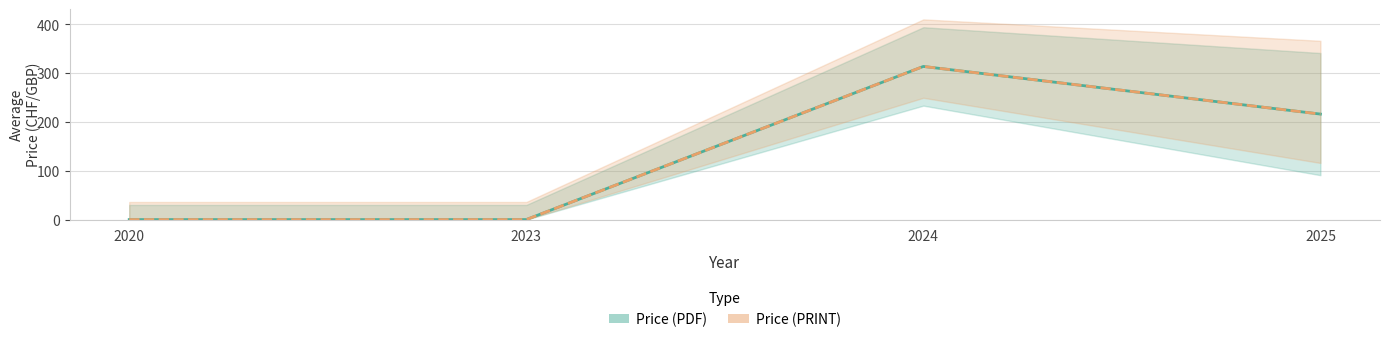

Reading left to right, extract all data points from this chart.

Price (PDF): 2020=0.0	2023=0.0	2024=313.8	2025=216.2
Price (PRINT): 2020=0.0	2023=0.0	2024=313.8	2025=216.2